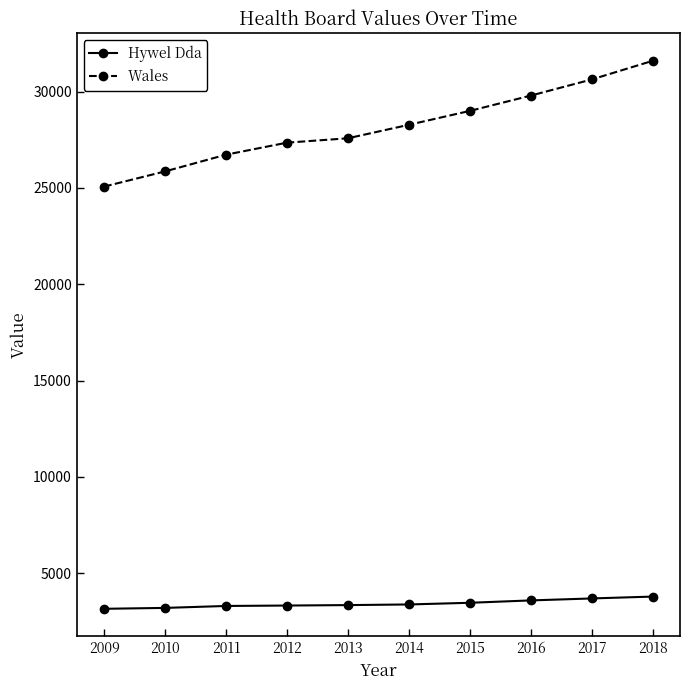

Is the value of Hywel Dda at 2010 greater than the value of Wales at 2015?

No